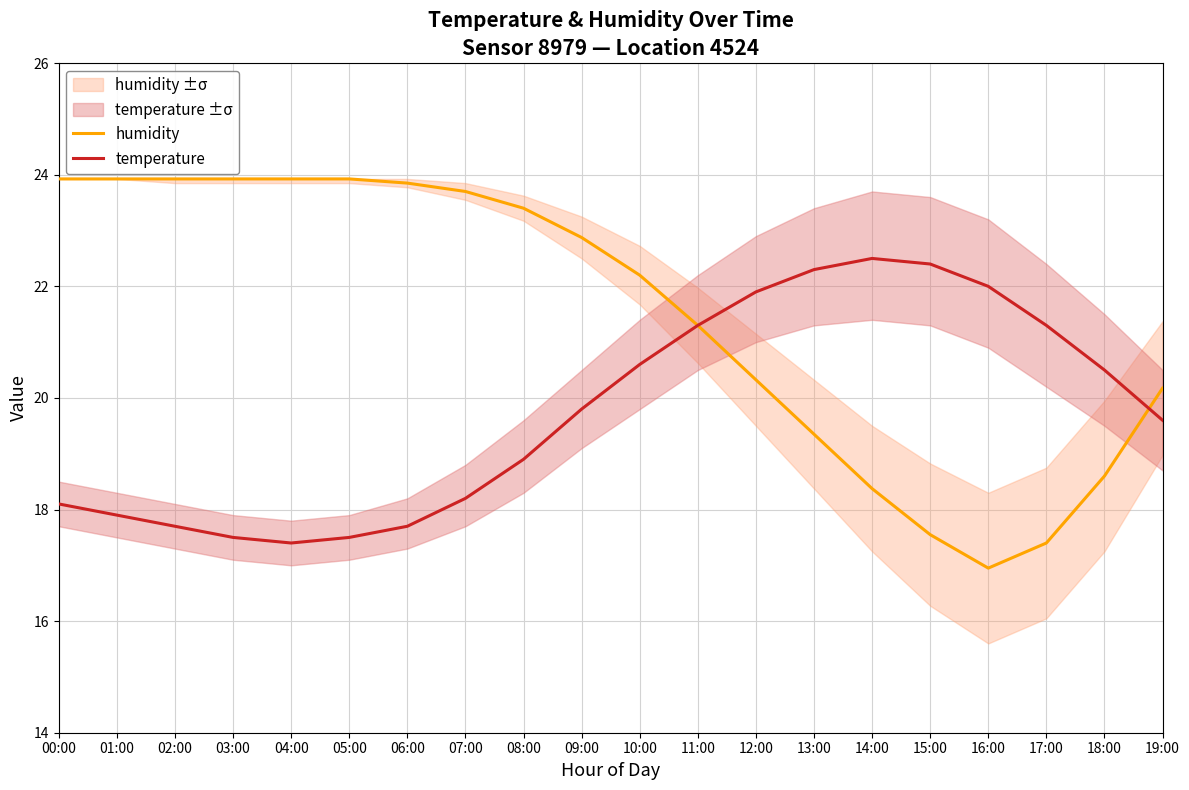

What is the difference between the maximum and minimum values in the humidity series?

7.0